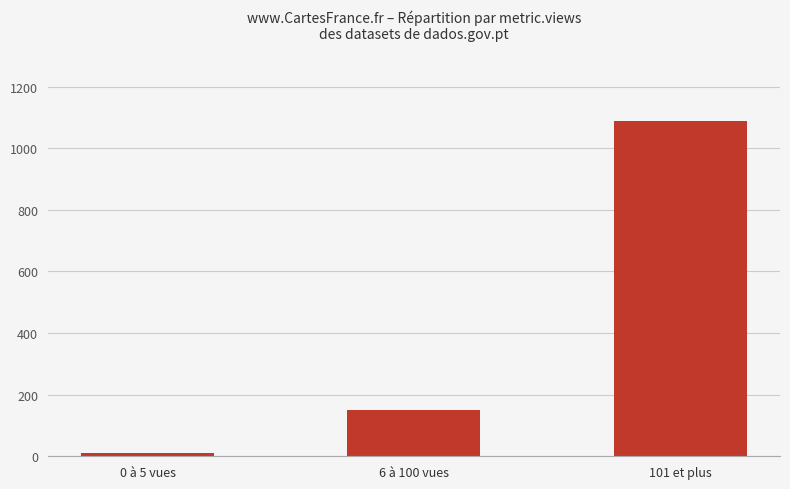

What is the label of the 3rd bar from the right?

0 à 5 vues